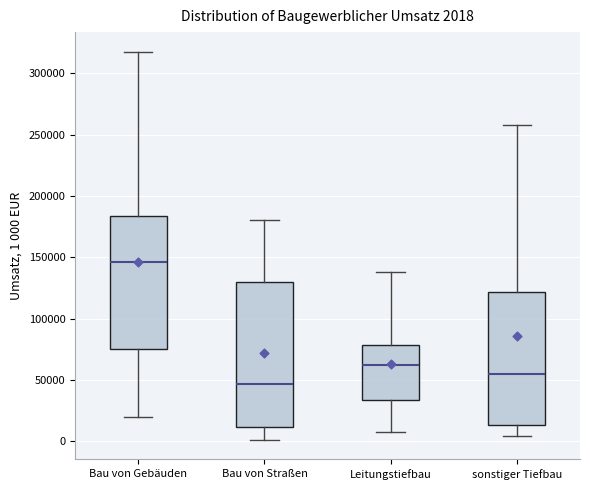

Which box has the highest median line?

Bau von Gebäuden